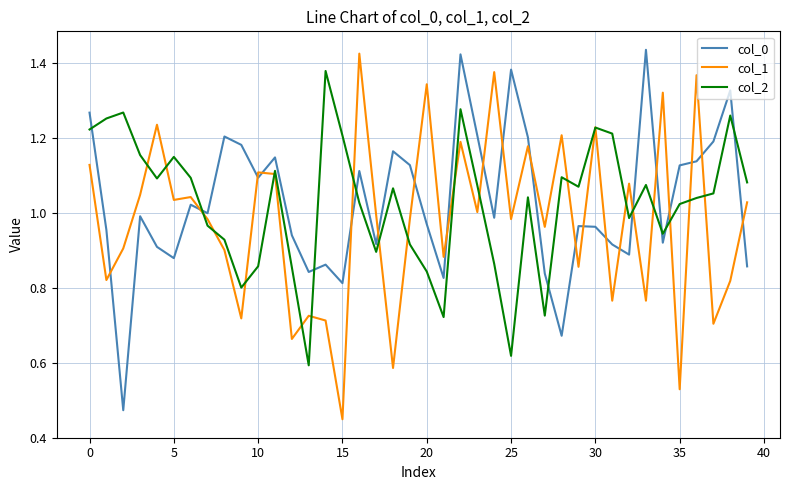

True or false: col_1 and col_0 cross at least once.

True